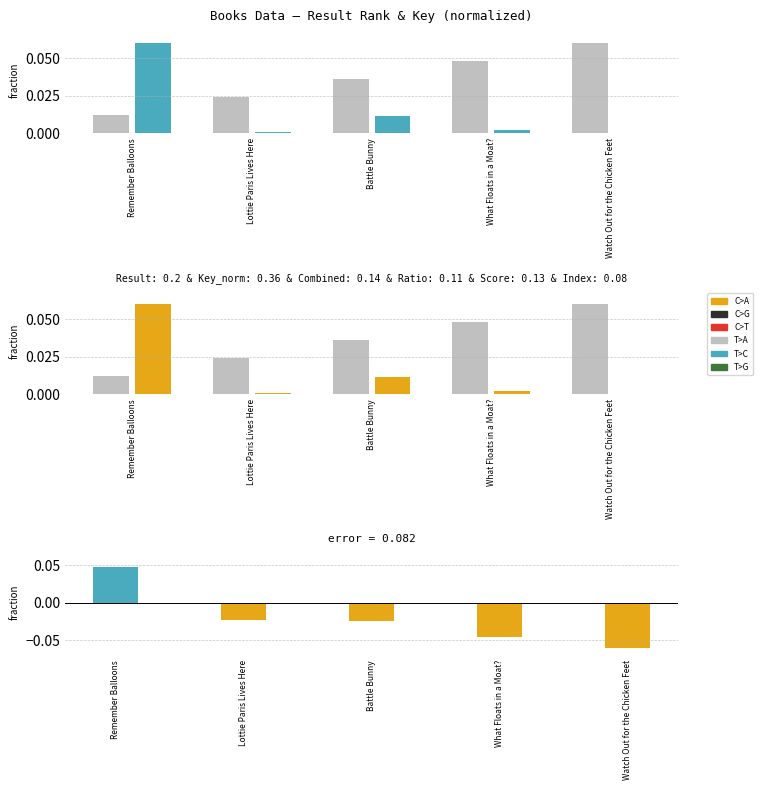

What is the spread (max minus min) of values at Battle Bunny?

0.1